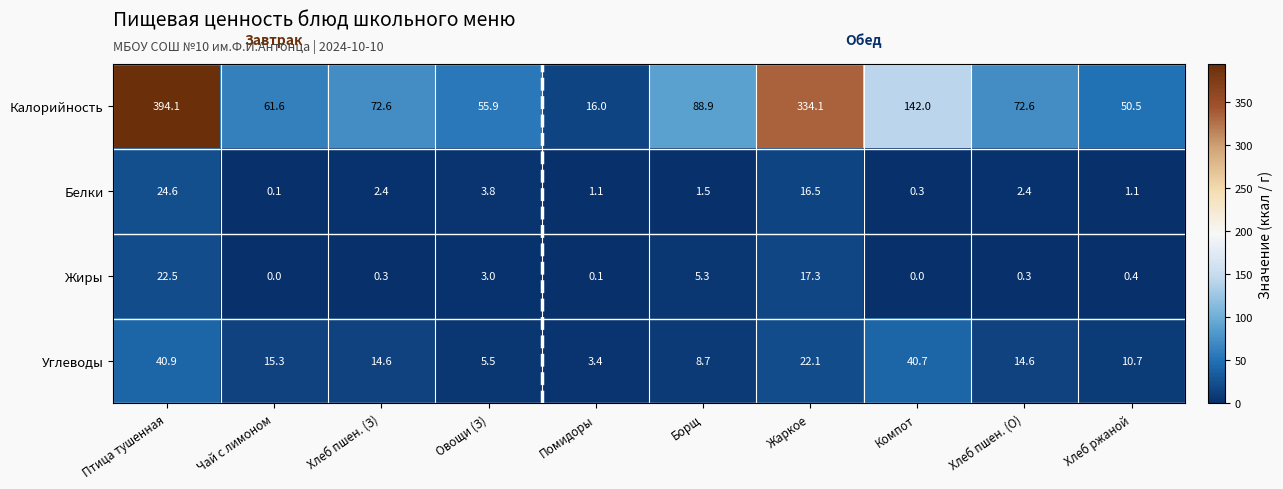

The Жиры series shows 5.3 at Борщ. True or false?

True